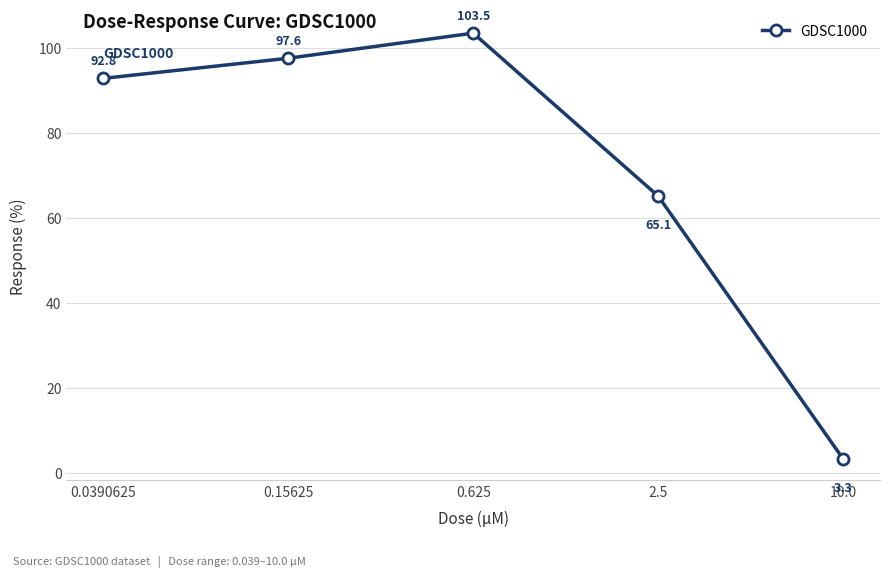

How many categories are shown in the chart?

5